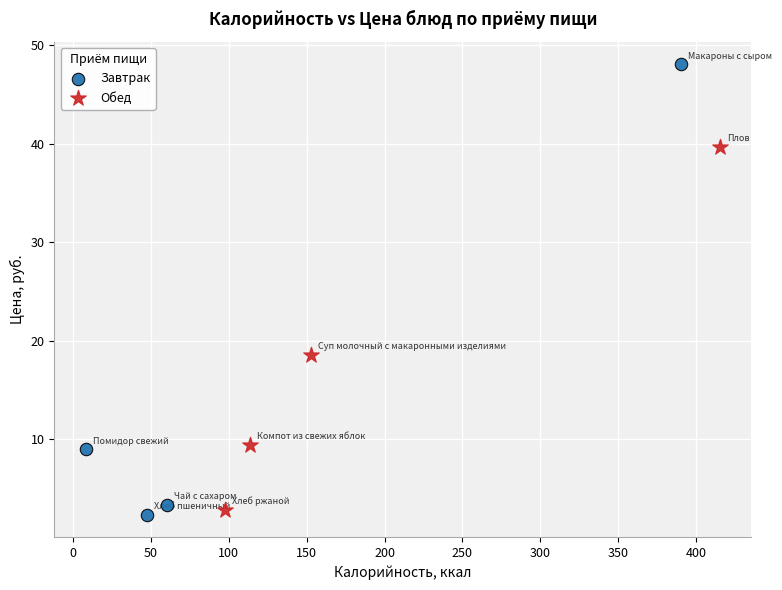

Which series reaches the maximum Y coordinate?

Завтрак